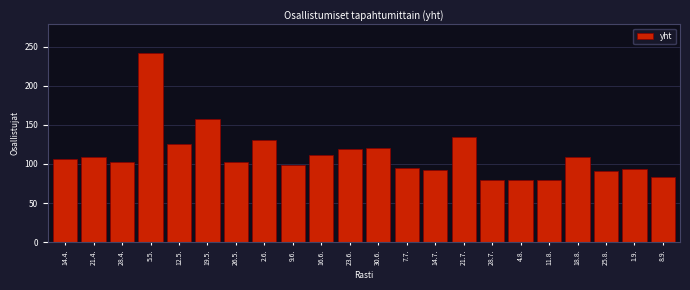

What is the value of the 1st bar from the left?

106